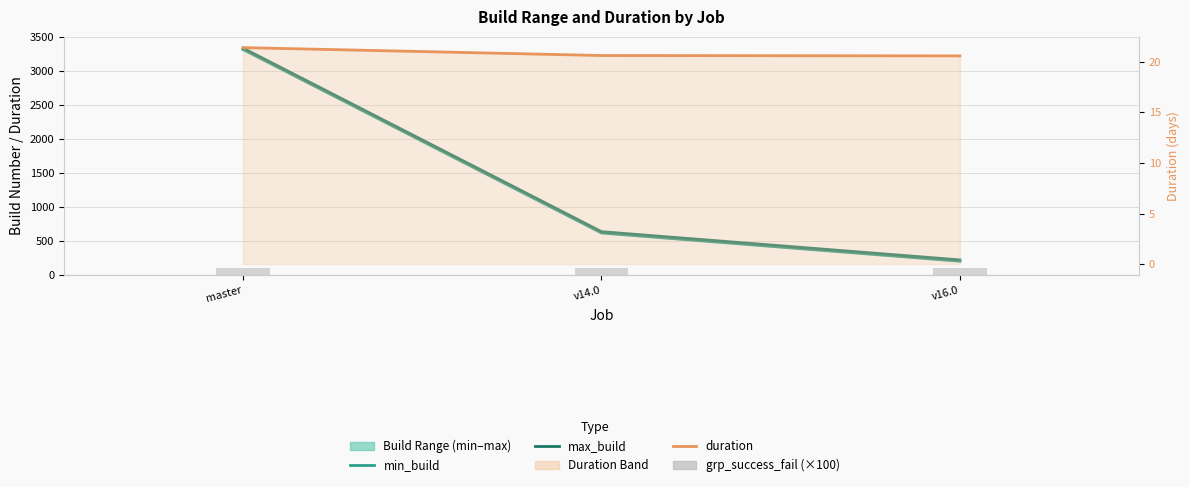

How many categories are shown in the chart?

3